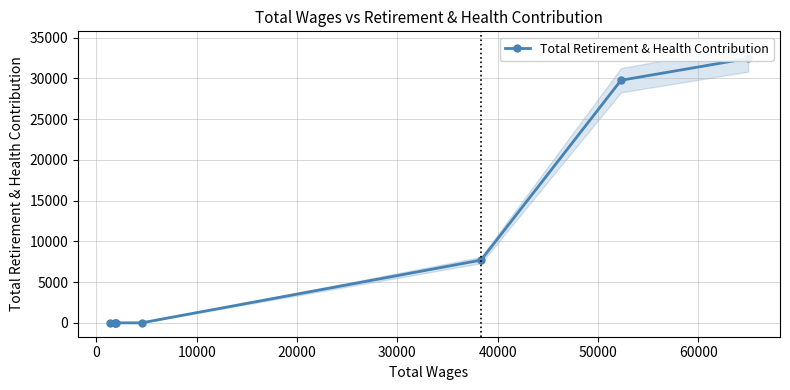

What is the difference between the second highest and second lowest values?

29784